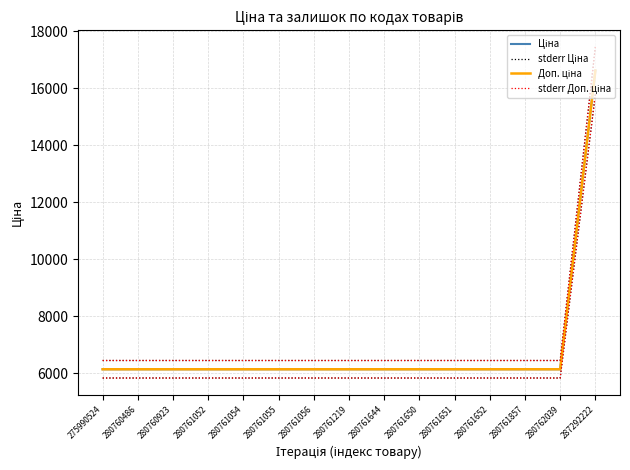

What is the difference between the maximum and minimum values in the Ціна series?

10474.7